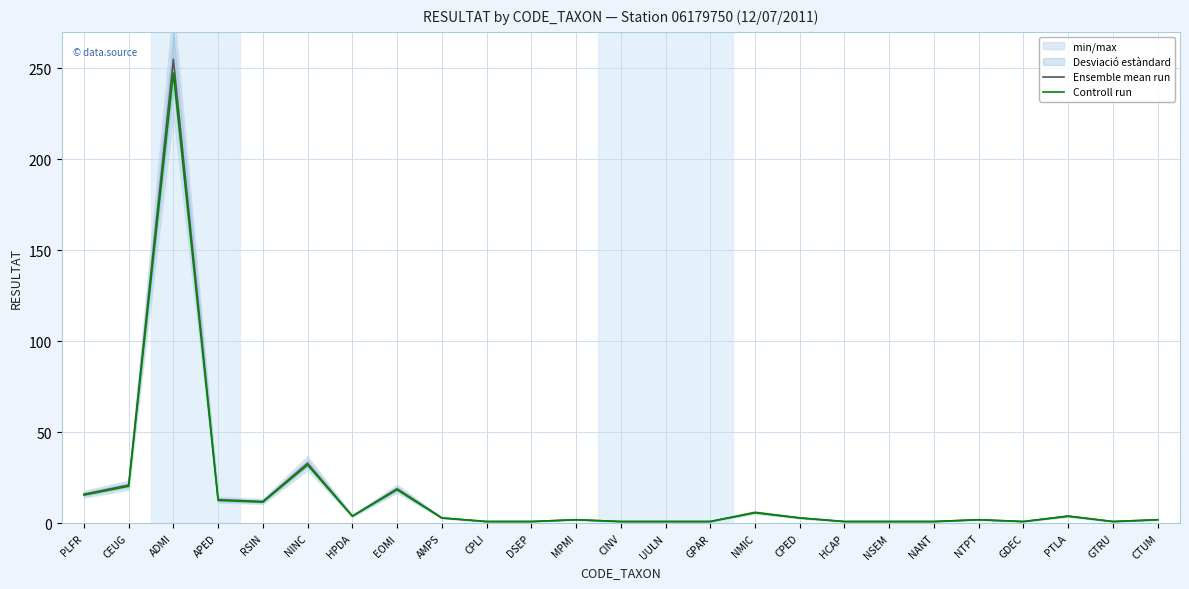

What is the total value across all series at DSEP?

2.0